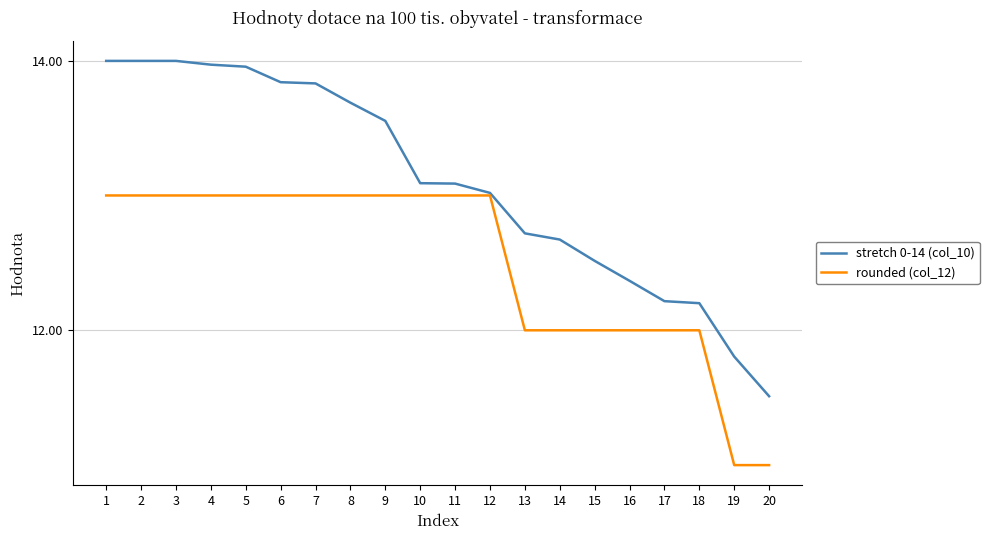

True or false: rounded (col_12) has a value of 13.0 at 7.

True